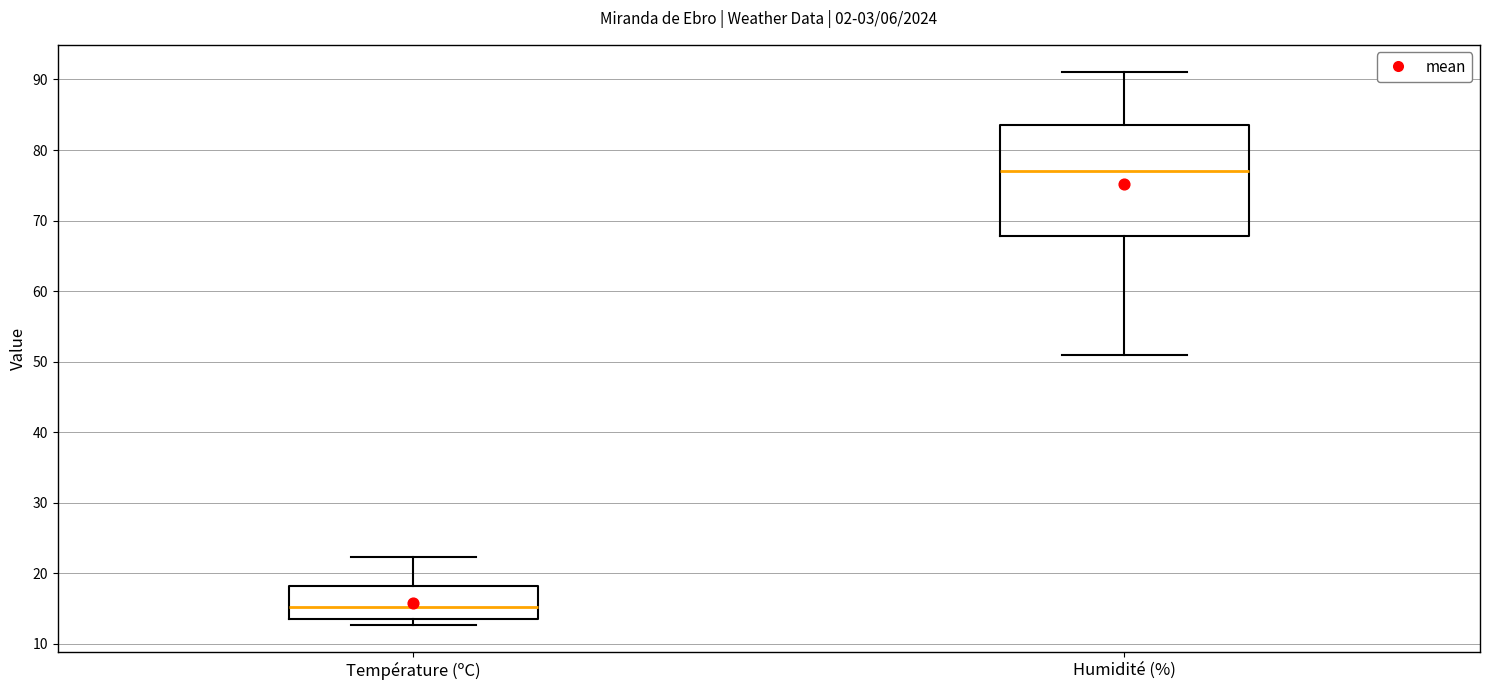

Comparing the boxes themselves (not the whiskers), which one is the tallest?

Humidité (%)